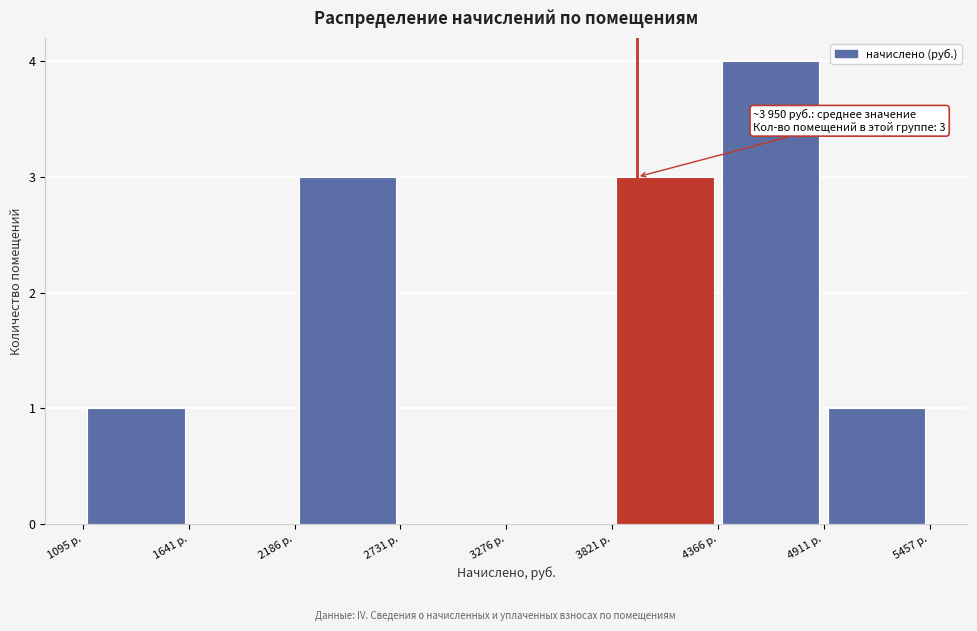

Over which range of the x-axis is the bar tallest?

4400 to 4900